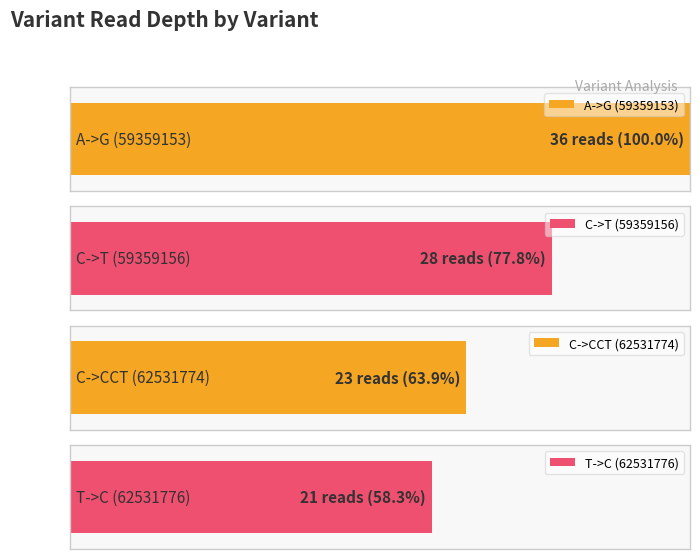

What is the minimum value shown in the chart?

21